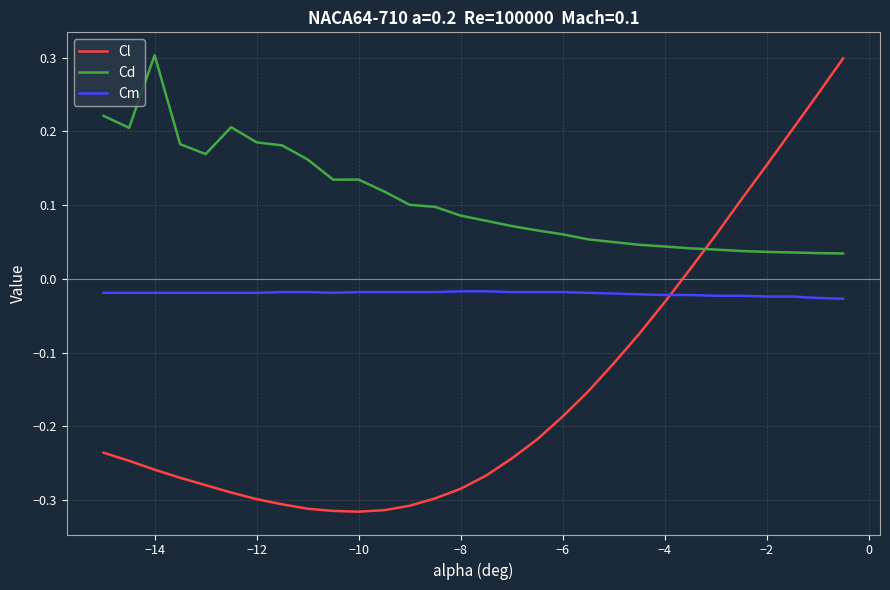

After their last crossing, which series has the higher values: Cd or Cl?

Cl